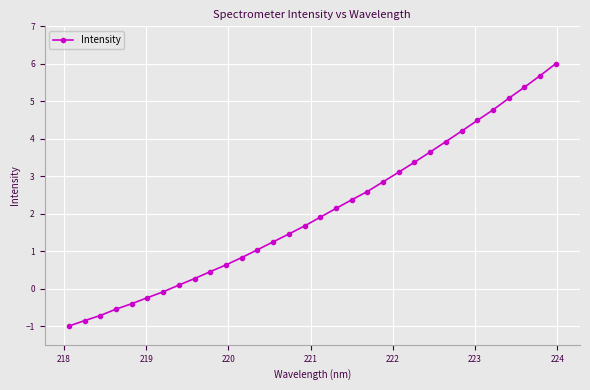

Reading left to right, what are all the values shown in this chart?

-1.0	-0.9	-0.7	-0.5	-0.4	-0.2	-0.1	0.1	0.3	0.5	0.6	0.8	1.0	1.2	1.5	1.7	1.9	2.1	2.4	2.6	2.8	3.1	3.4	3.6	3.9	4.2	4.5	4.8	5.1	5.4	5.7	6.0